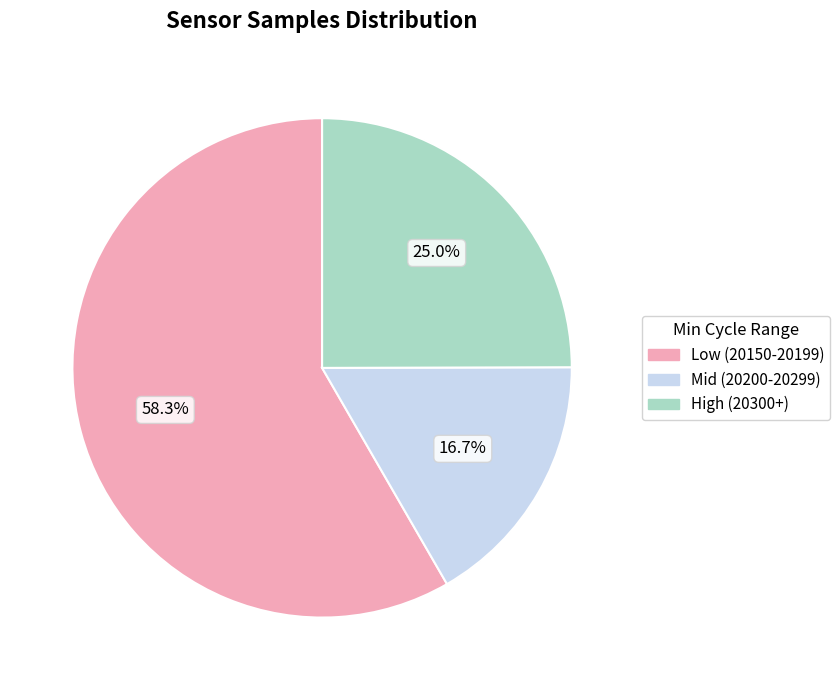

How much of the chart is everything except Mid (20200-20299)?

83.3%